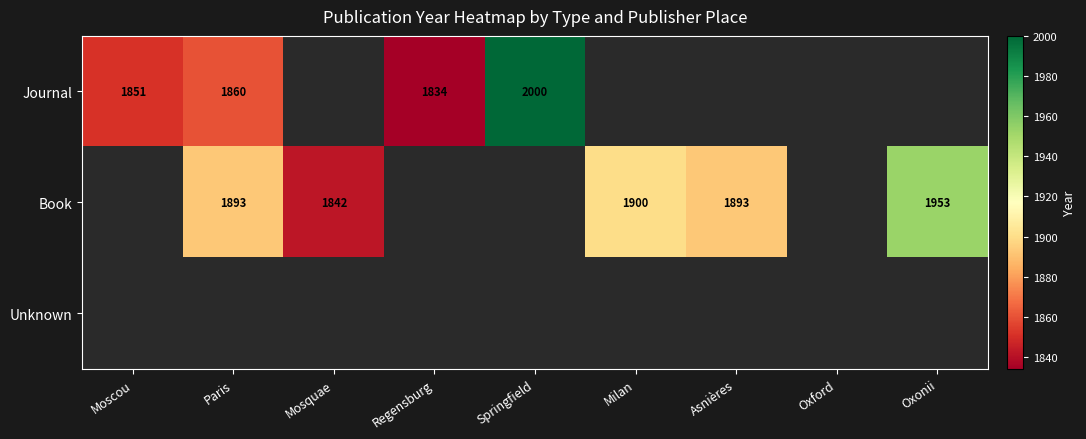

How many series are shown in this chart?

3